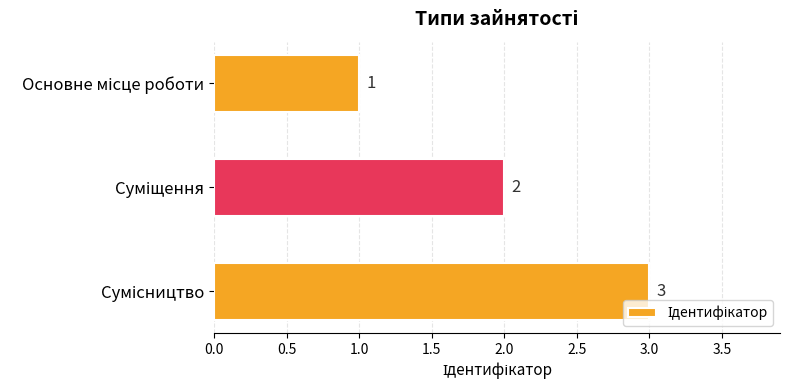

What is the value of the 1st bar from the top?

1